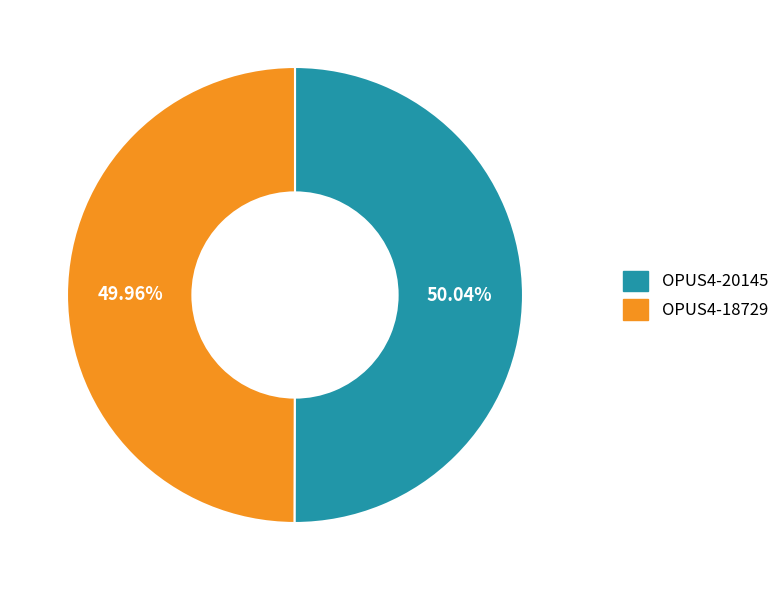

To the nearest percent, what percentage of the pie is OPUS4-20145?

50%